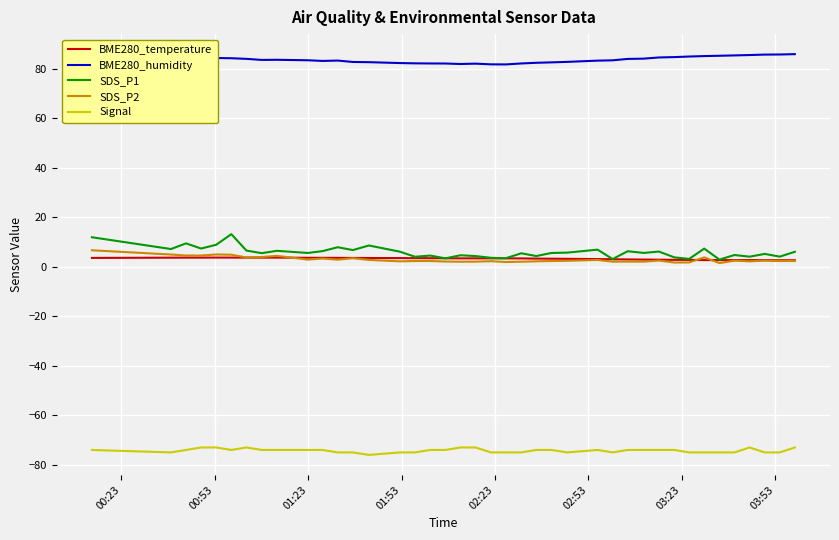

Is this an area chart (filled region under the line)?

No